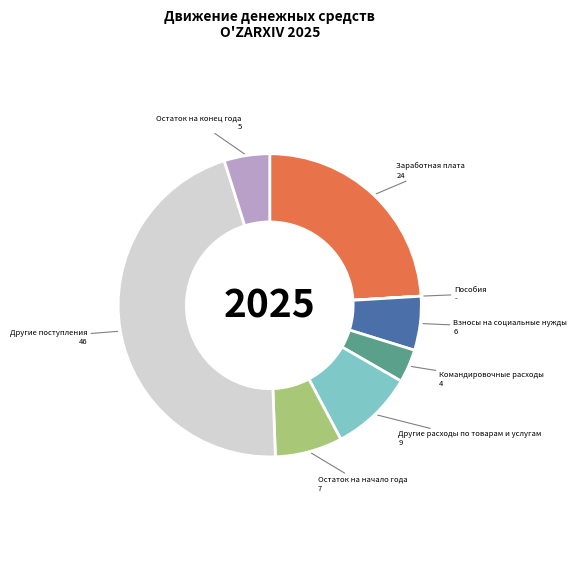

Does any single category account for the majority?

No